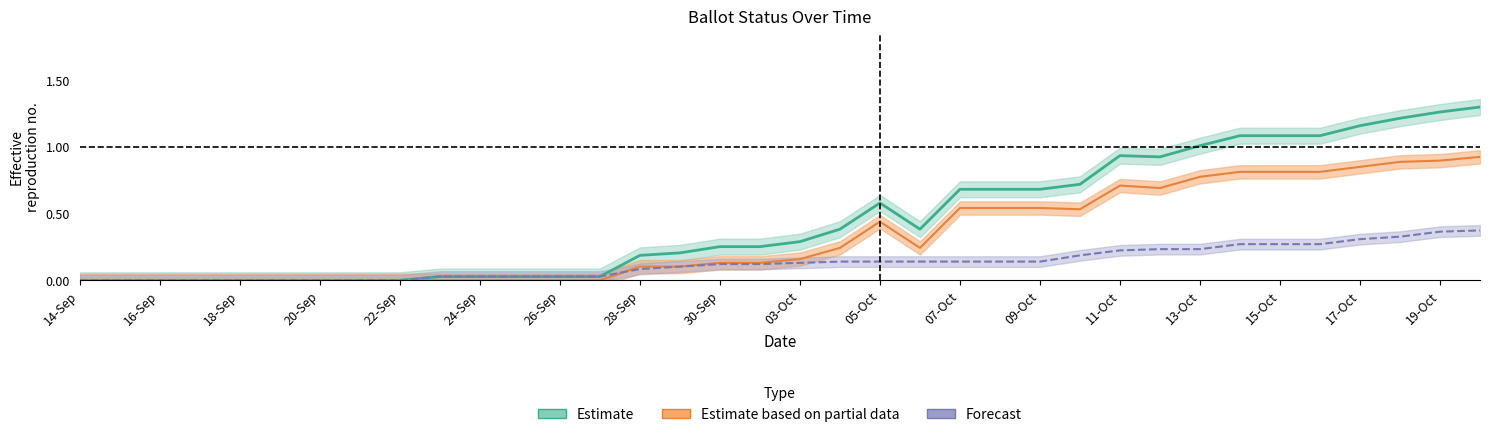

At how many categories does at least one series exceed 0?

27